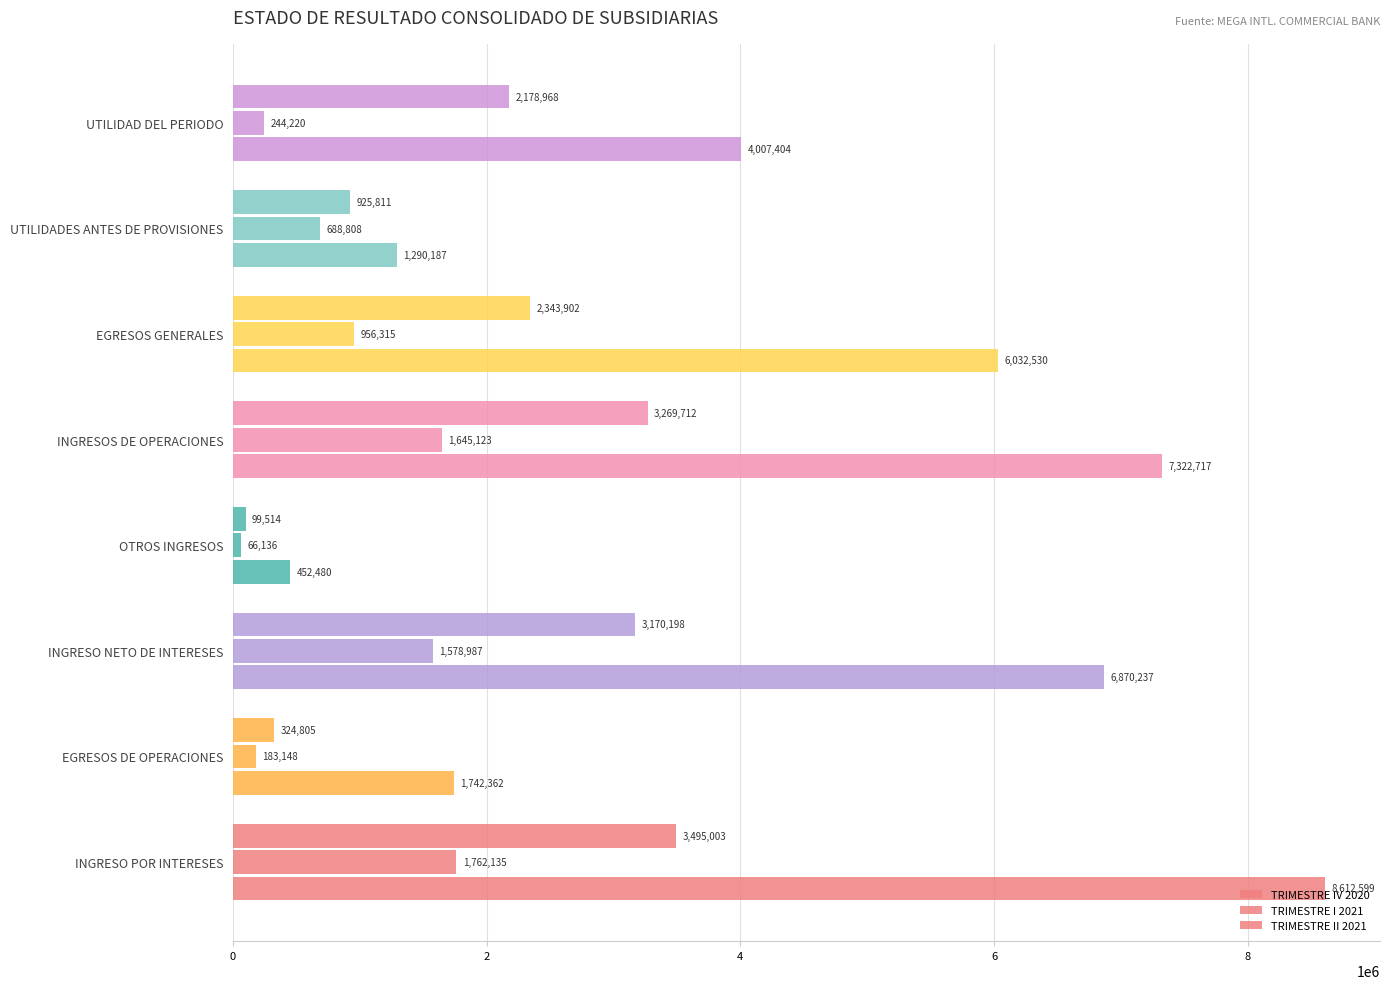

How many values in the TRIMESTRE IV 2020 series exceed 6032530?

4